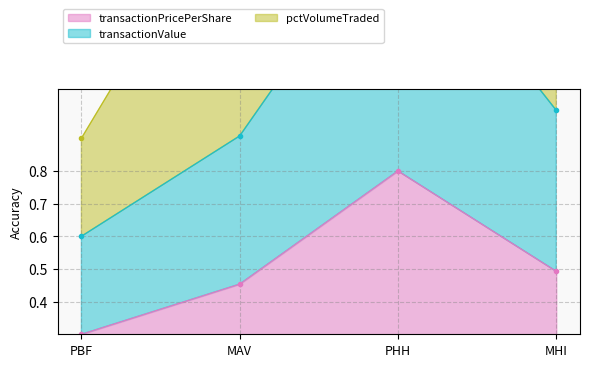

True or false: transactionValue and transactionPricePerShare cross at least once.

False